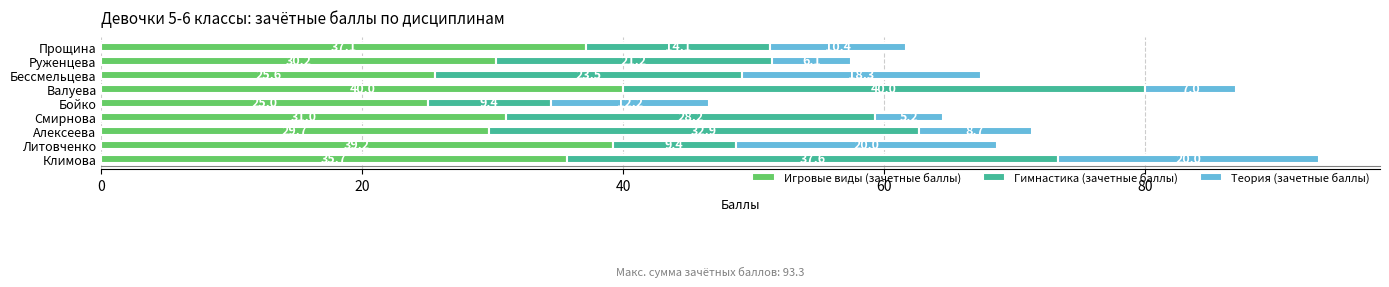

Count the number of data series in this chart.

3